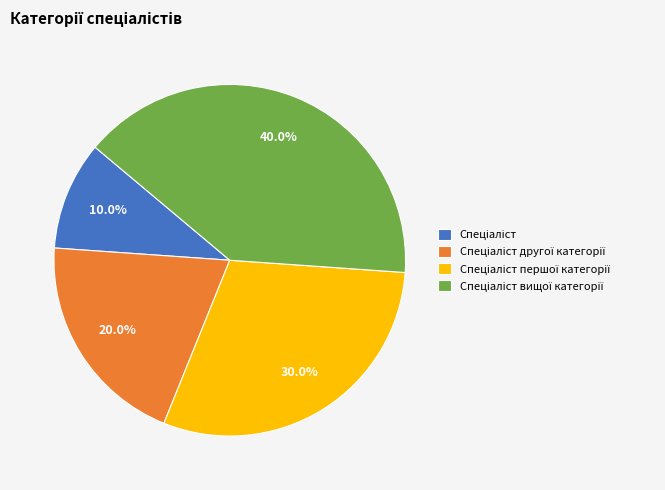

Is there any slice that represents more than half of the pie?

No